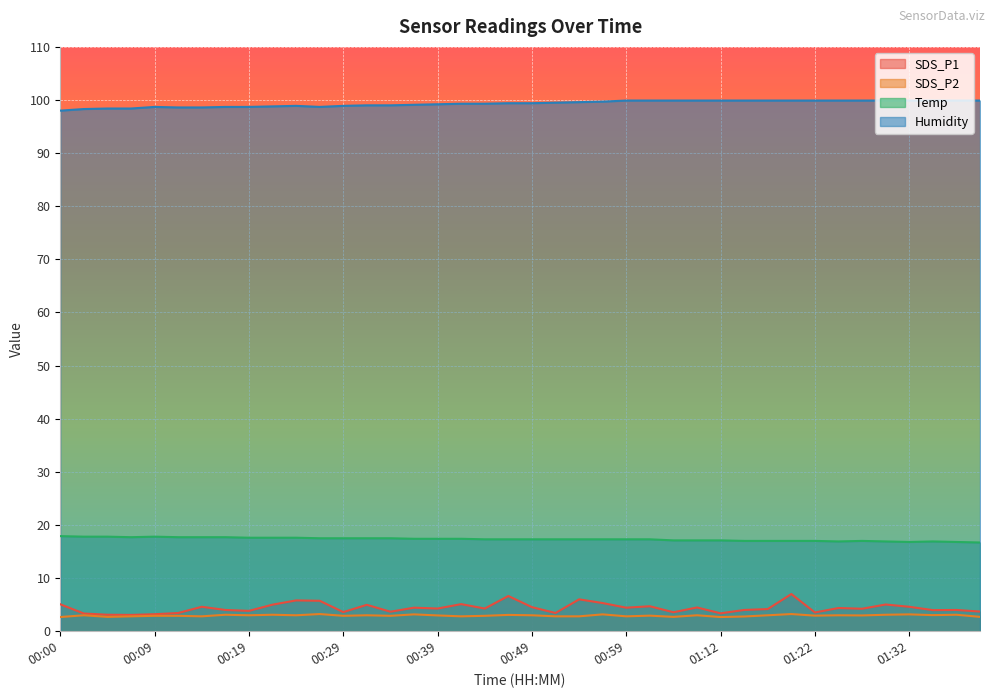

At which label does Temp reach its minimum?

01:42